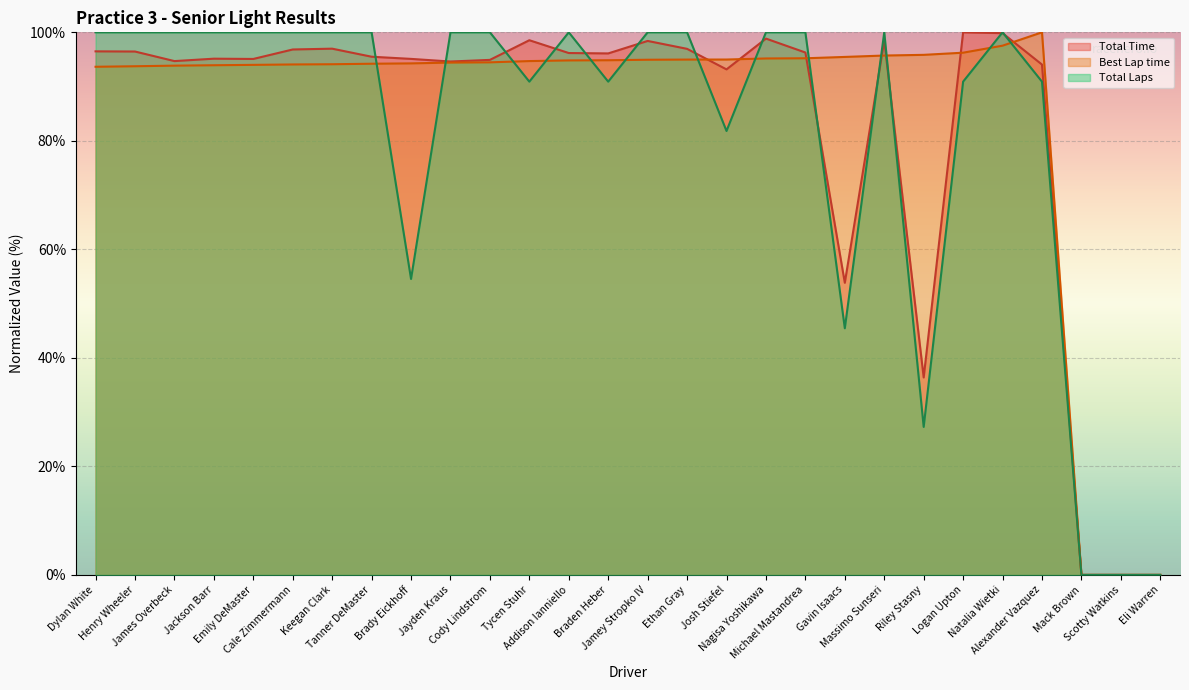

What is the difference between the maximum and minimum values in the Total Laps series?

100.0